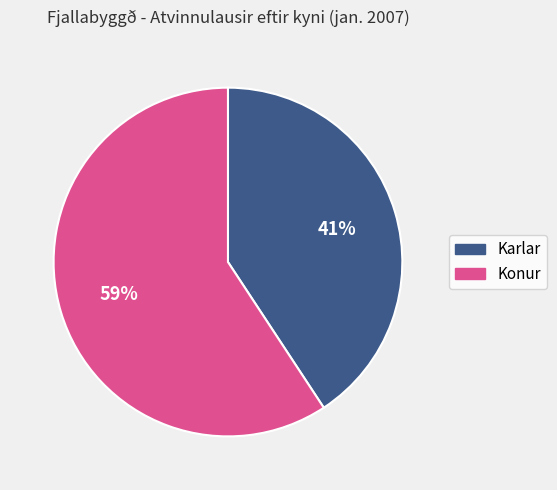

Which category accounts for the majority?

Konur